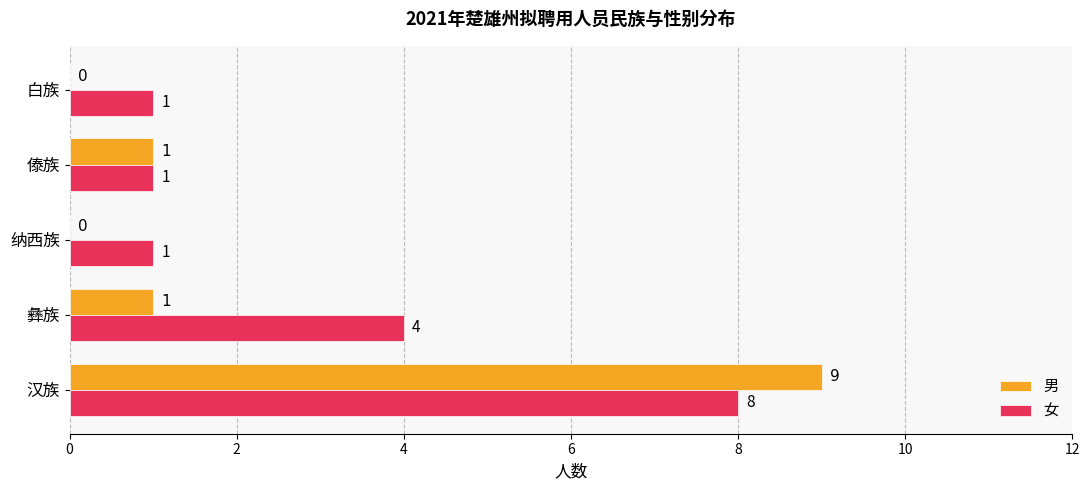

The value of 女 at 傣族 is 1. True or false?

True